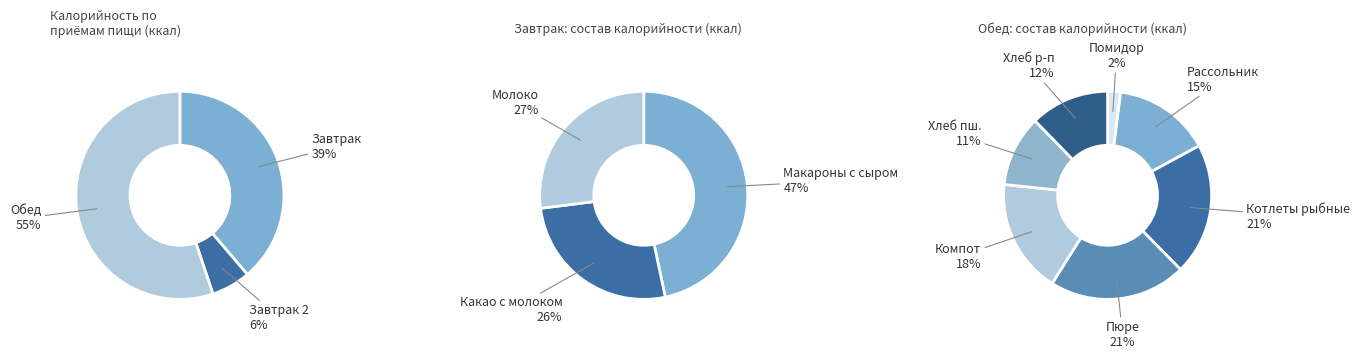

Do Компот and Хлеб пшеничный together represent more than half of the pie?

No